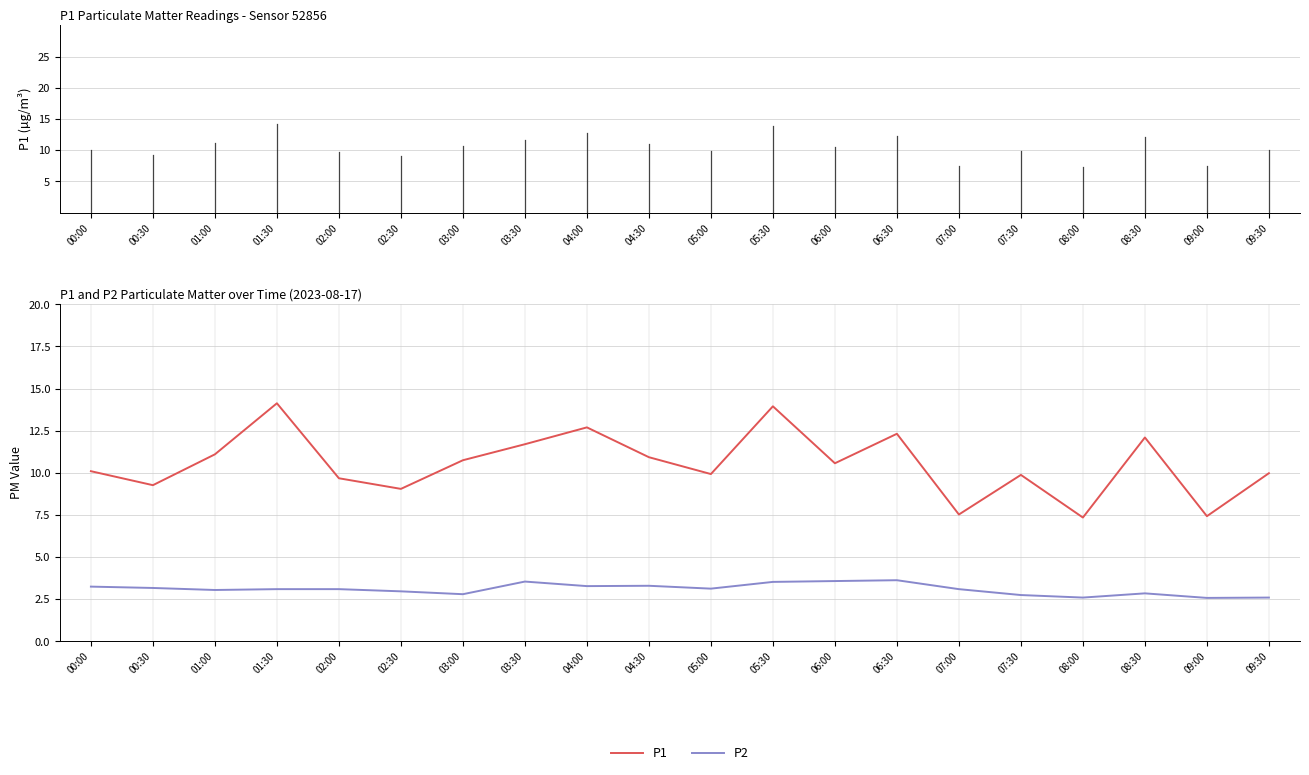

Between 02:30 and 05:30, which series saw the biggest shift?

P1